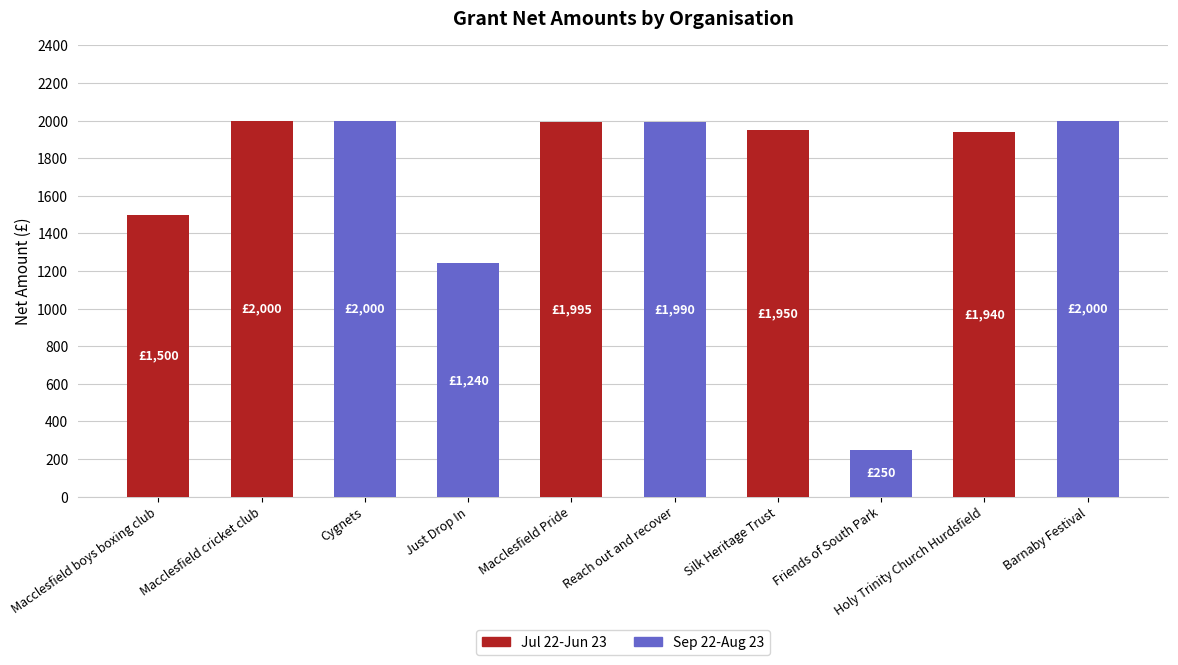

What is the difference between the second highest and minimum values?

1750